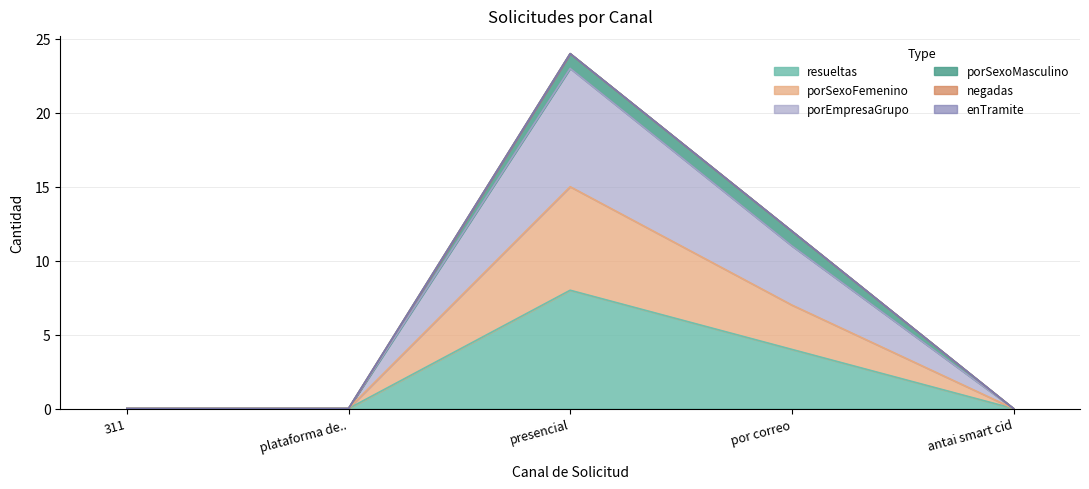

True or false: porSexoFemenino has more than 2 interior local peaks.

False